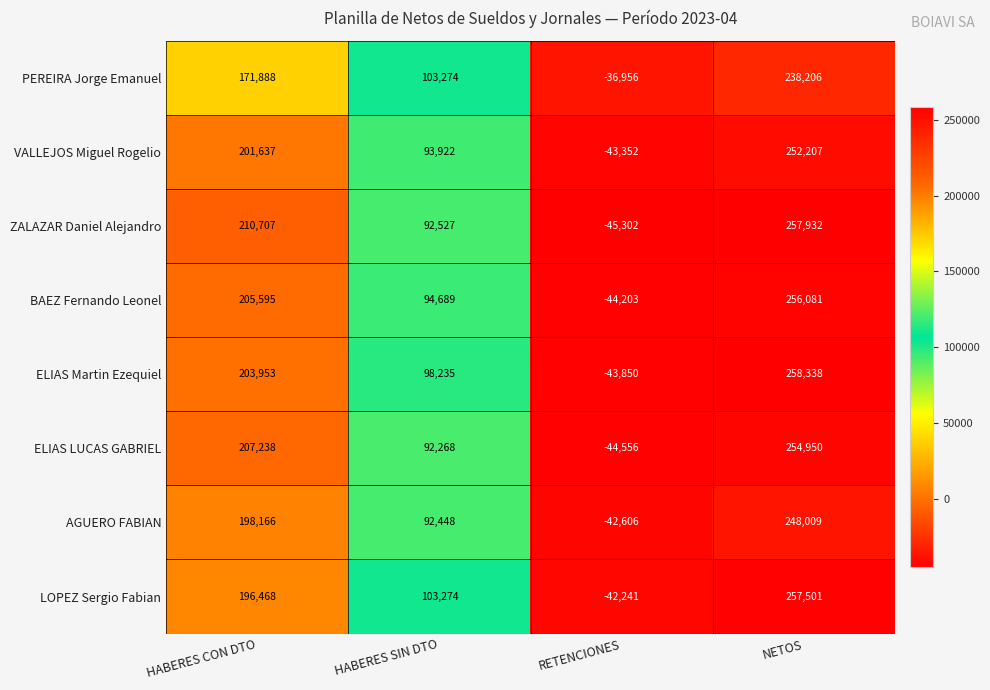

Which series has the largest range (max minus min)?

ZALAZAR Daniel Alejandro